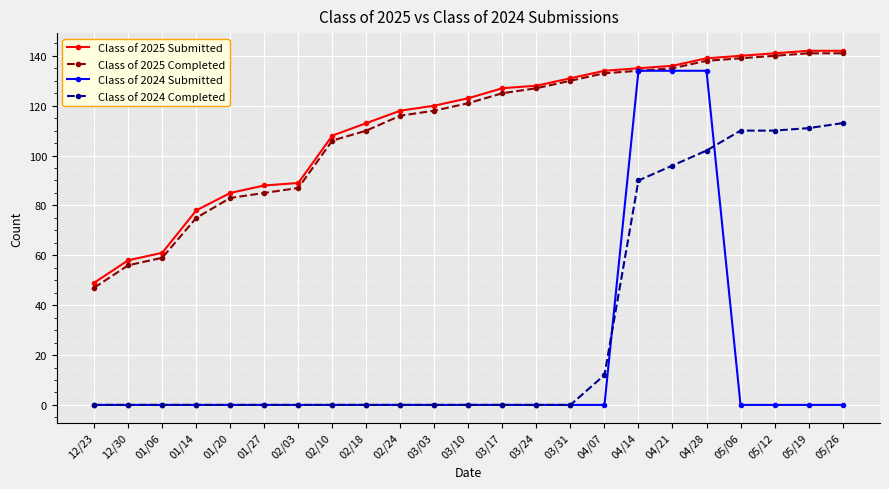

What is the highest value of the Class of 2025 Completed series?

141